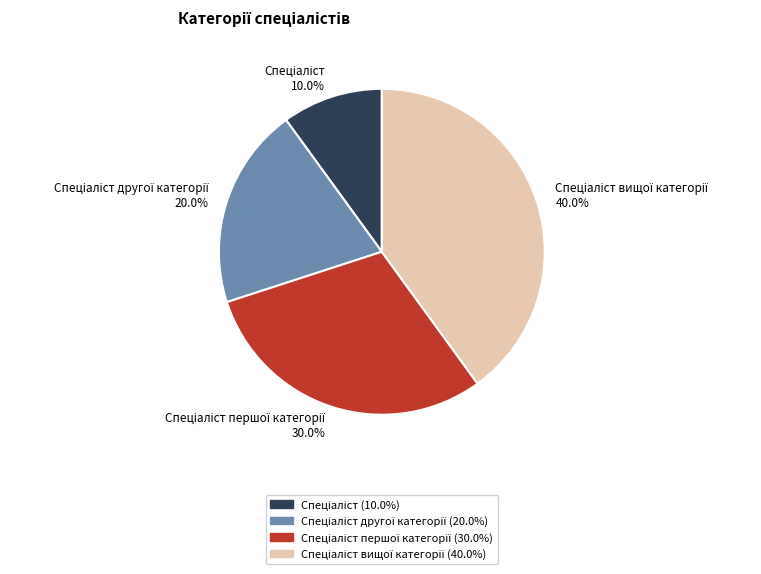

Does any single category account for the majority?

No